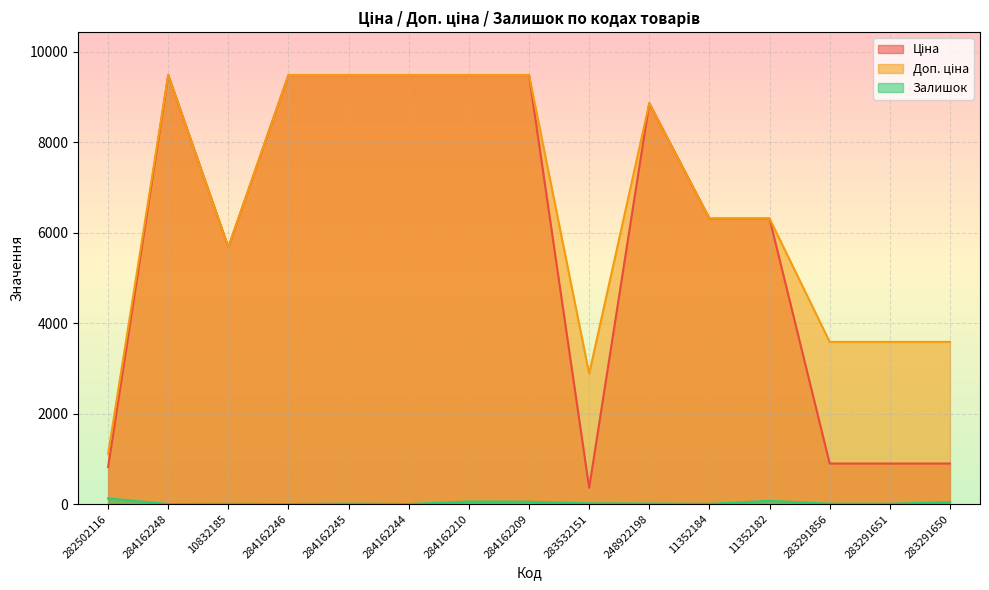

What is the sum of all Ціна values?

87894.4